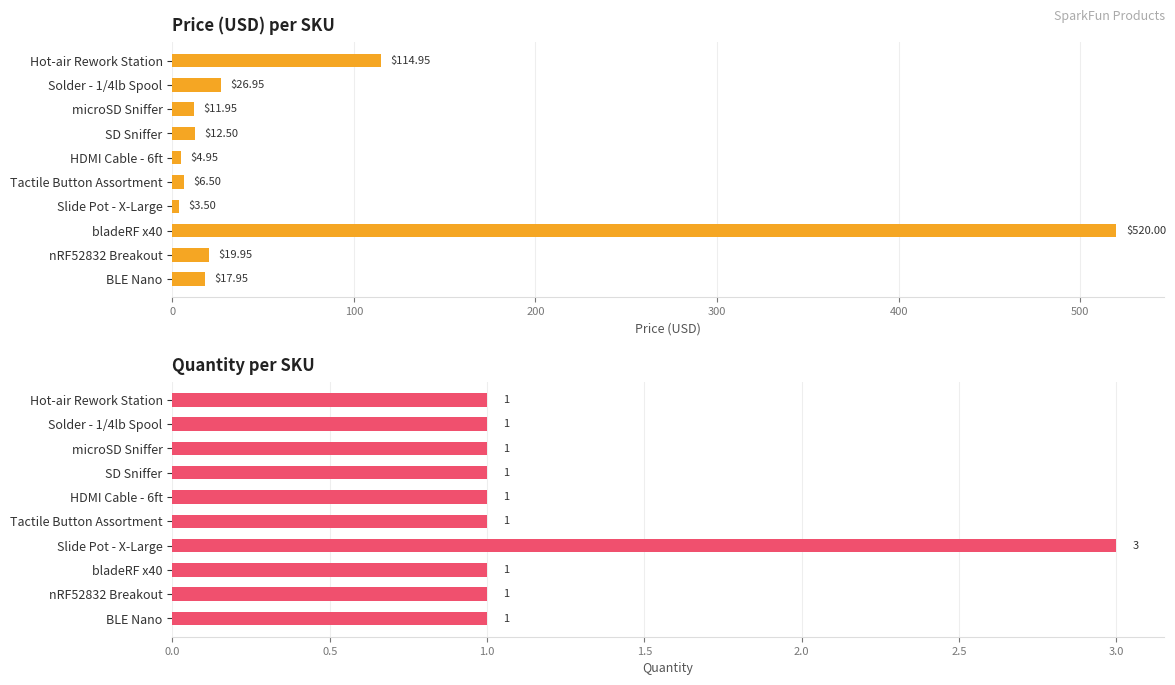

Reading left to right, what are all the values shown in this chart?

Price (USD): 115.0	26.9	11.9	12.5	5.0	6.5	3.5	520.0	19.9	17.9
Quantity: 1.0	1.0	1.0	1.0	1.0	1.0	3.0	1.0	1.0	1.0